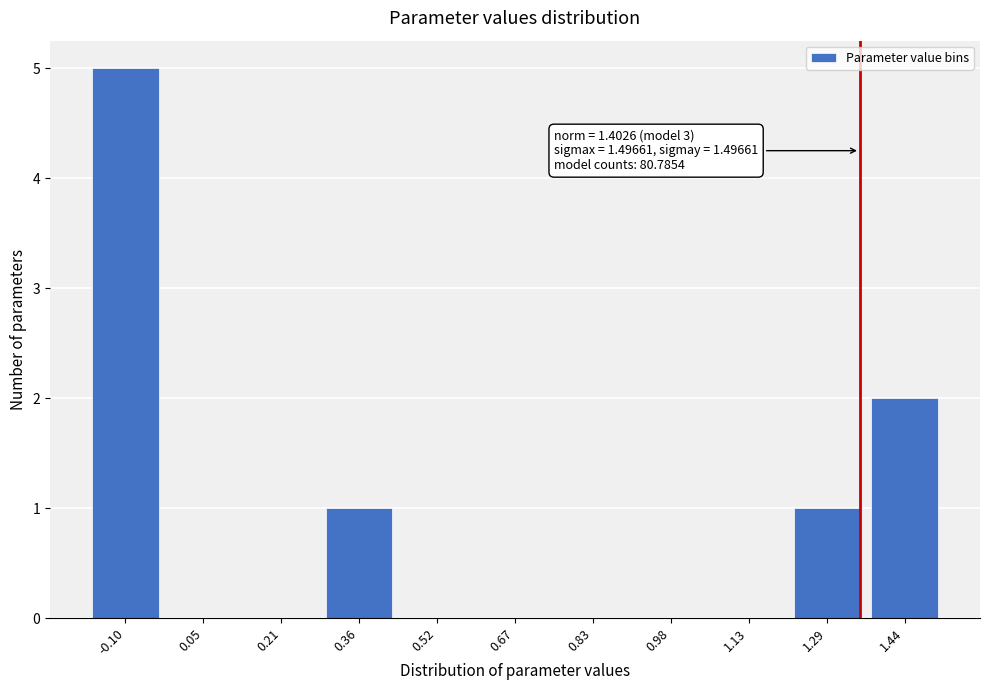

Reading left to right, what are all the values shown in this chart?

-0.10=5	0.05=0	0.21=0	0.36=1	0.52=0	0.67=0	0.83=0	0.98=0	1.13=0	1.29=1	1.44=2